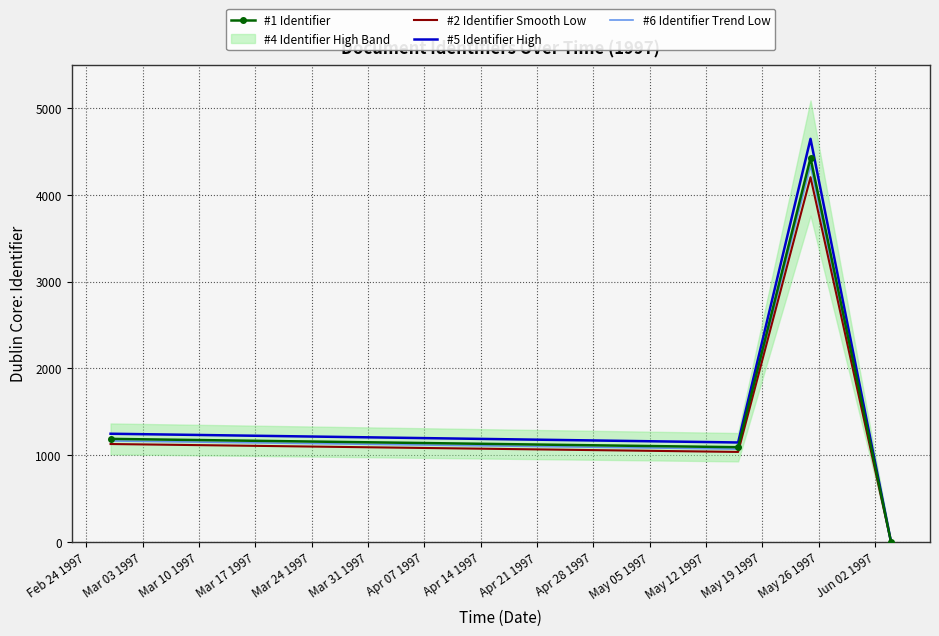

List the series in order of their overall mean, lowest first.

#2 Identifier Smooth Low, #6 Identifier Trend Low, #1 Identifier, #5 Identifier High